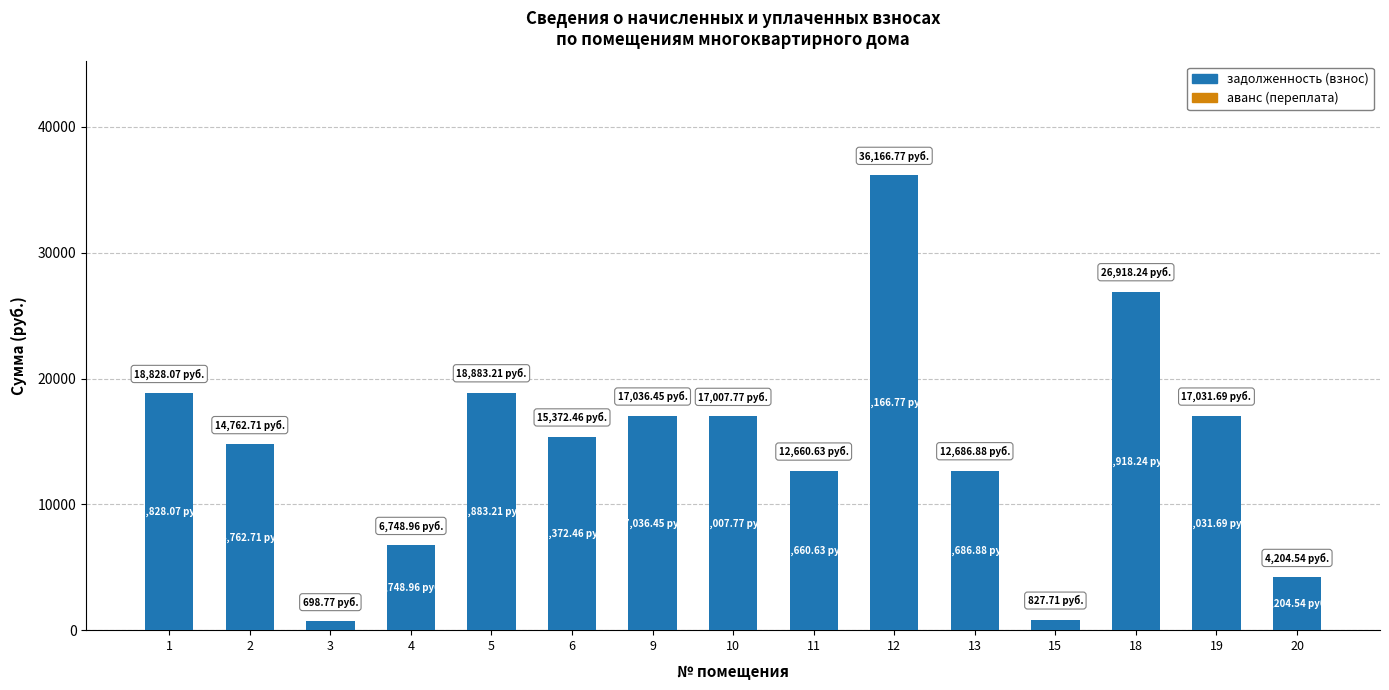

What is the maximum value shown in the chart?

36166.8